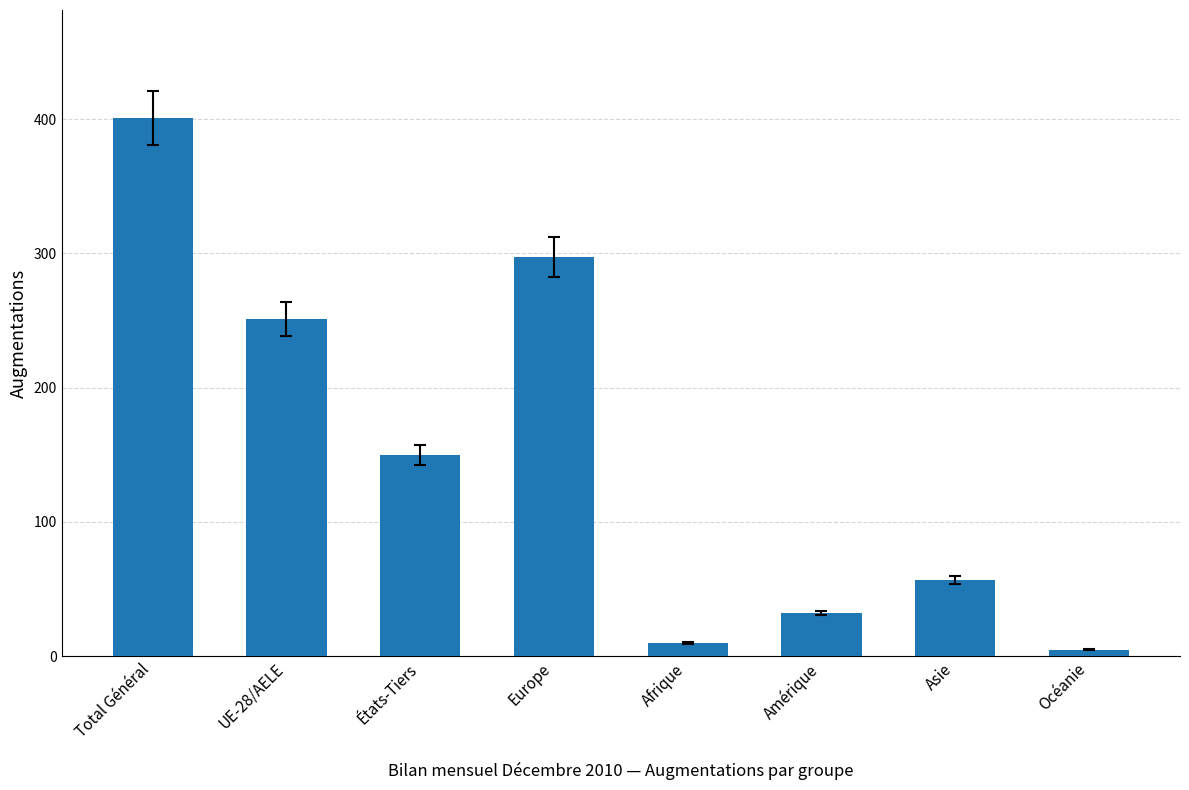

What is the sum of all values?

1203